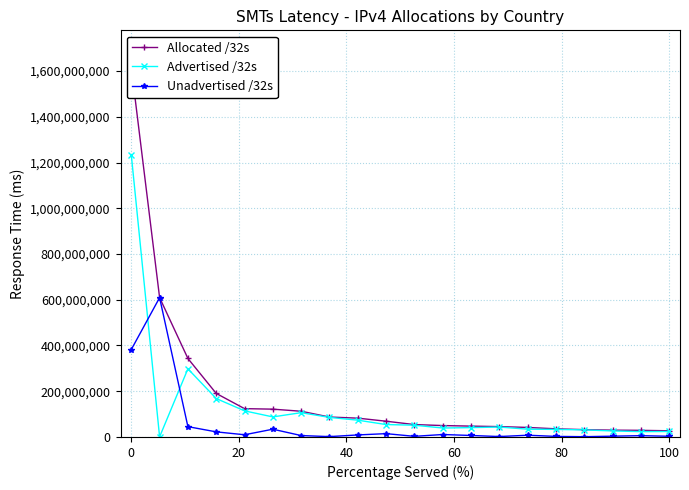

True or false: Unadvertised /32s has more than 1 points higher than both neighbors.

True